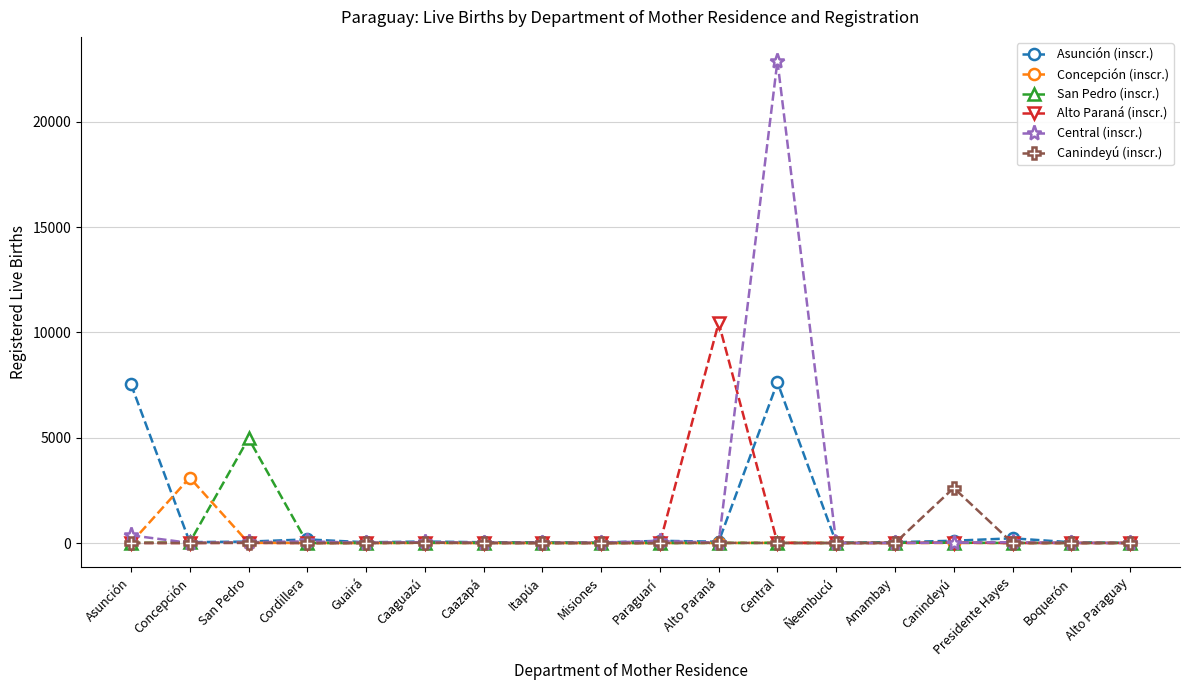

What is the total value across all series at Caazapá?

51